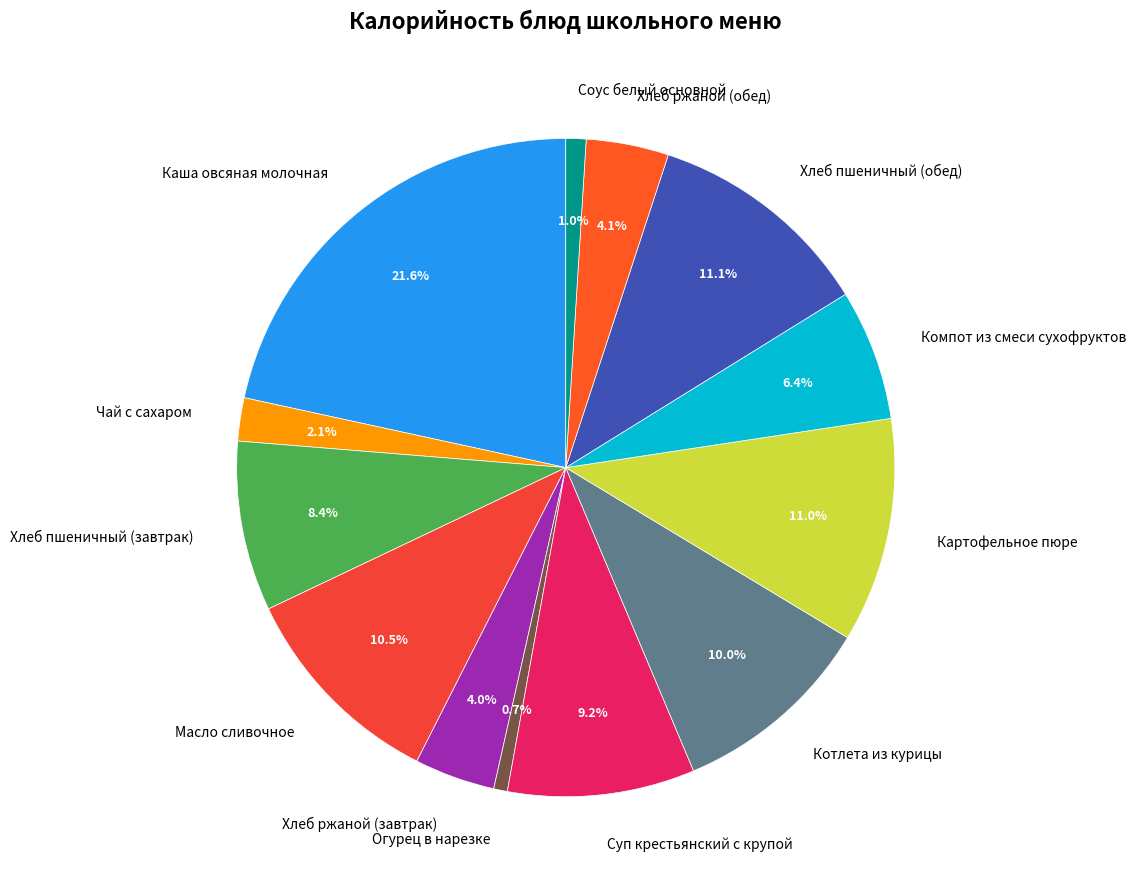

To the nearest percent, what is the difference between the Масло сливочное and Суп крестьянский с крупой slice percentages?

1%